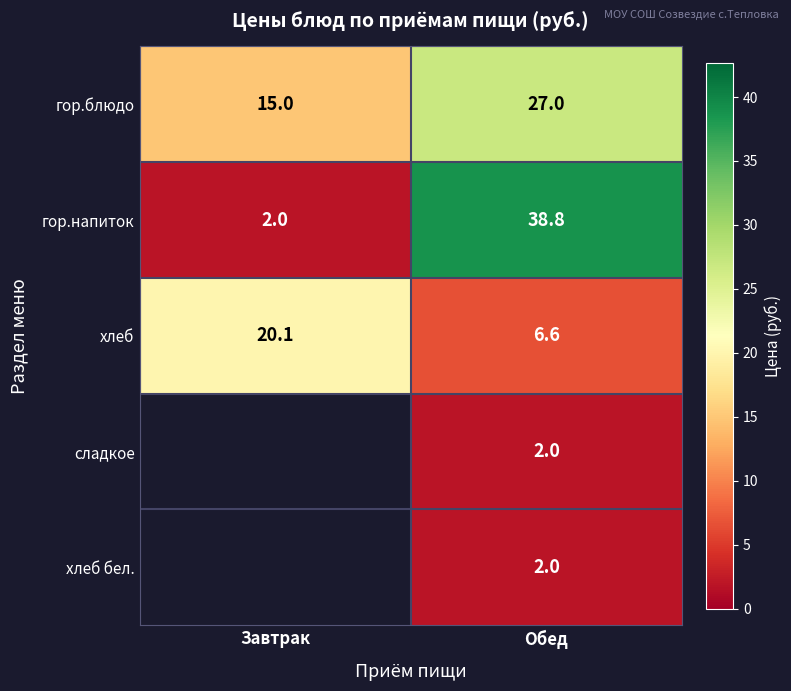

Rank the categories by хлеб value from highest to lowest.

Завтрак, Обед